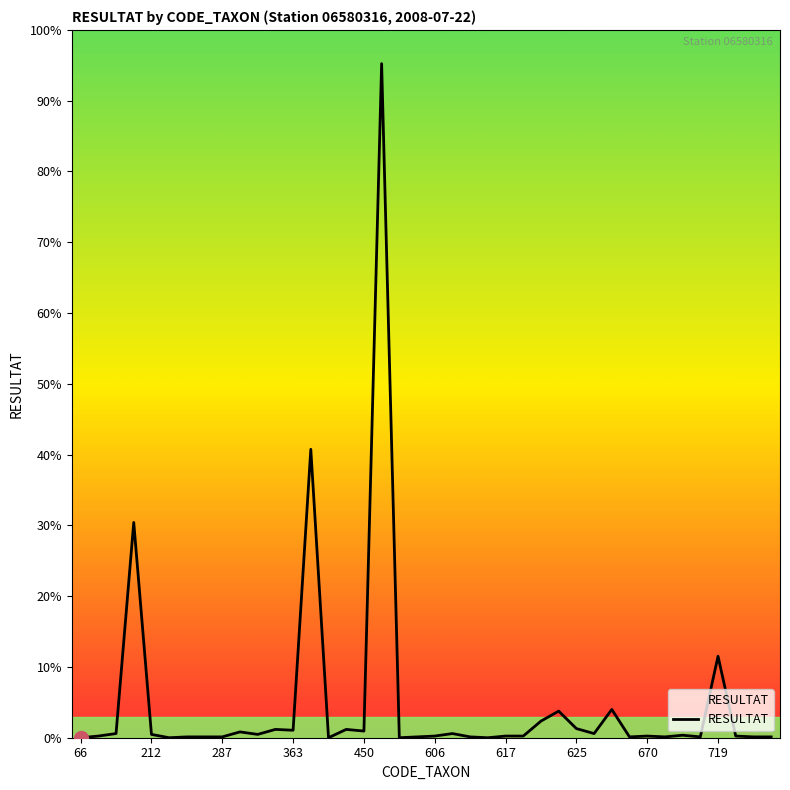

Is this an area chart (filled region under the line)?

Yes